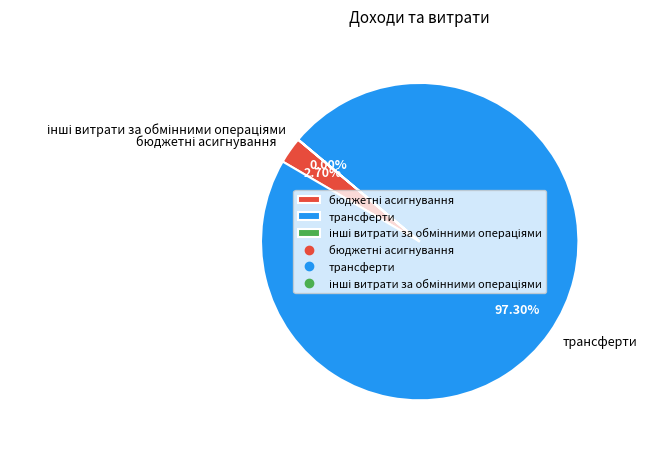

To the nearest percent, what is the average slice percentage?

33%